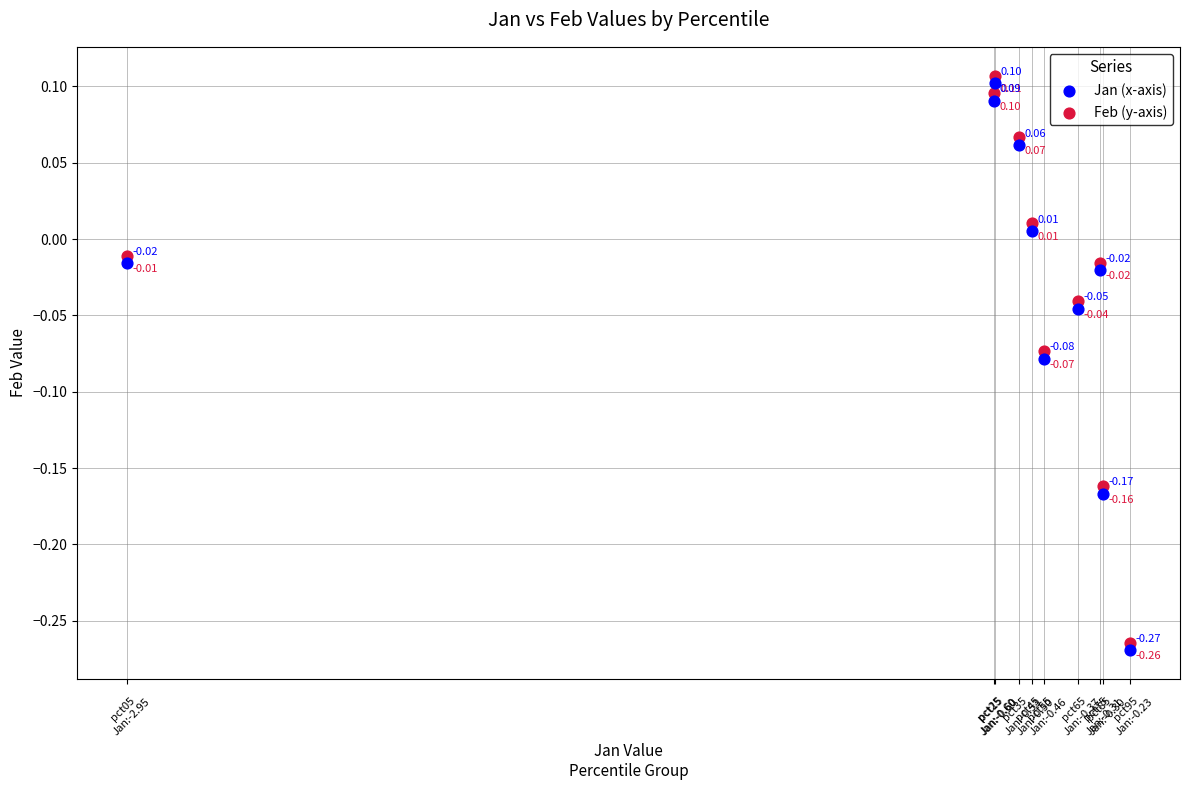

Which series contains the lowest Y value?

Jan (x-axis)